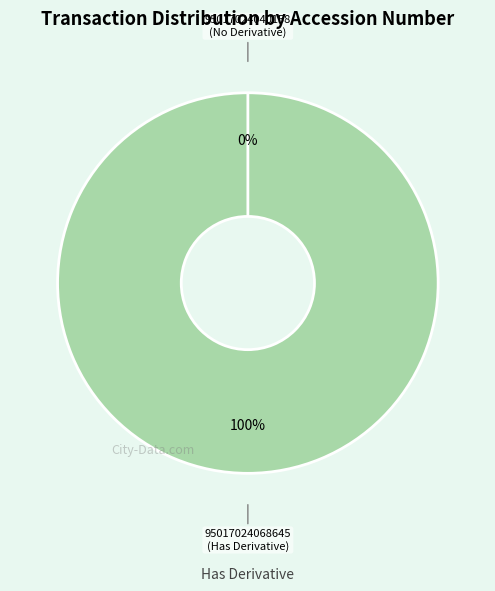

What percentage is the 95017024068645 slice, to the nearest percent?

100%